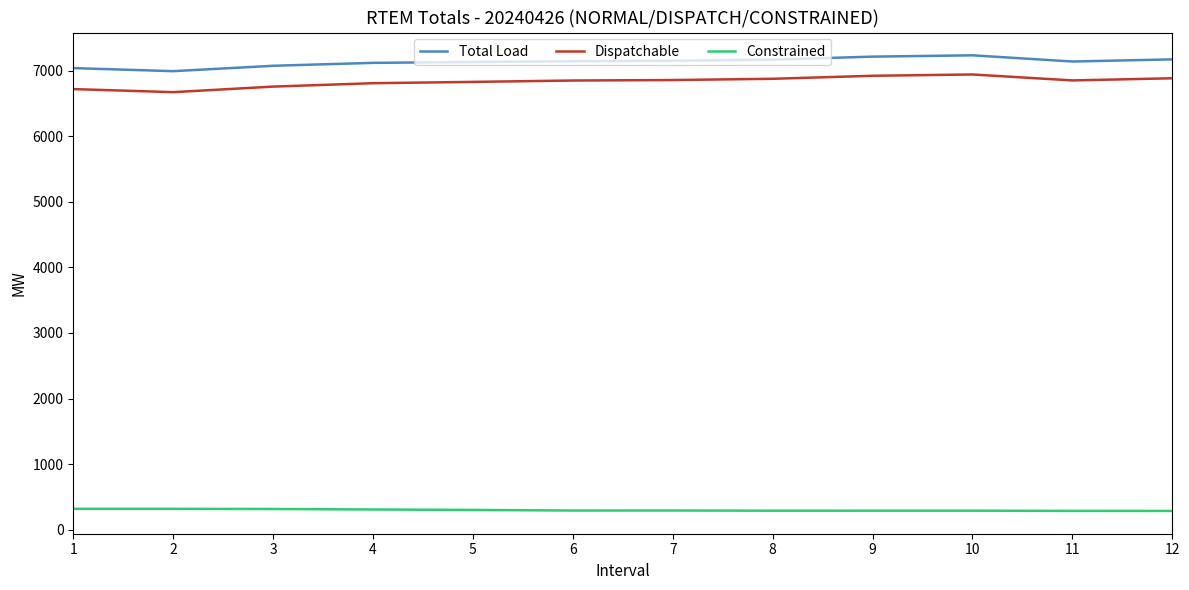

True or false: Total Load and Dispatchable cross at least once.

False